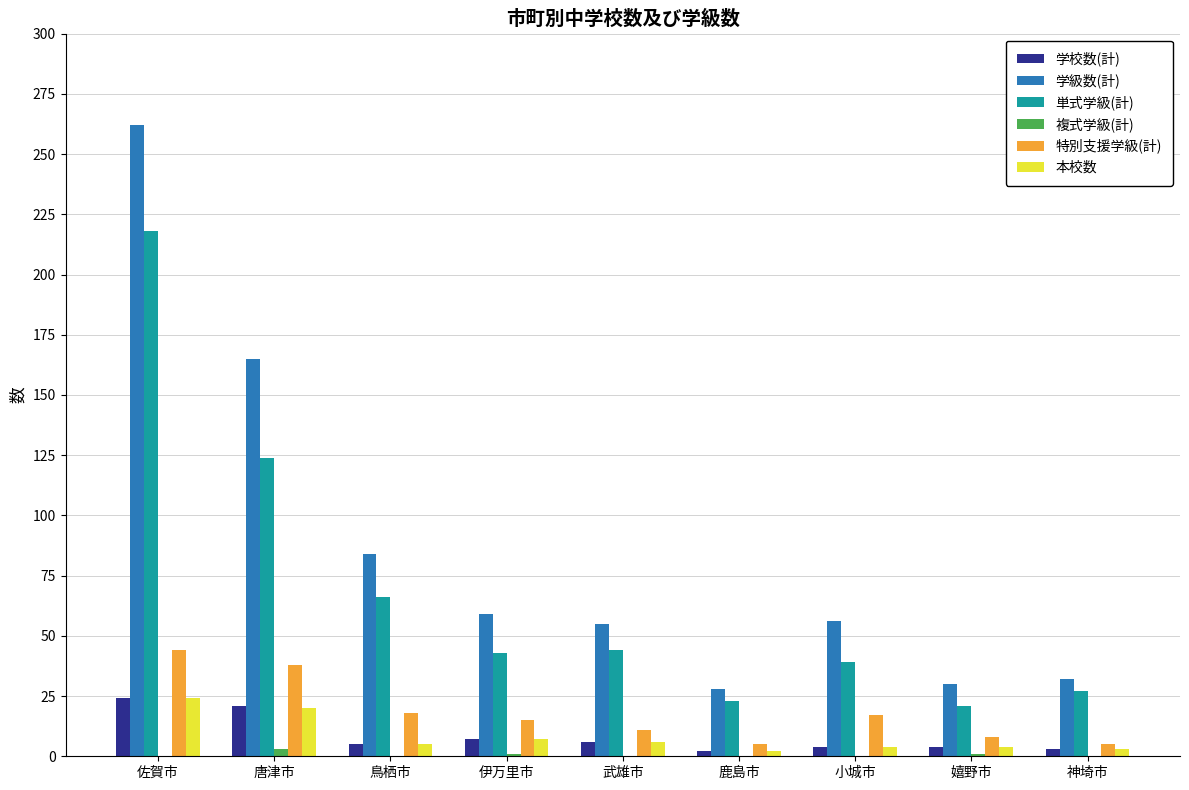

How many groups of bars are there?

9